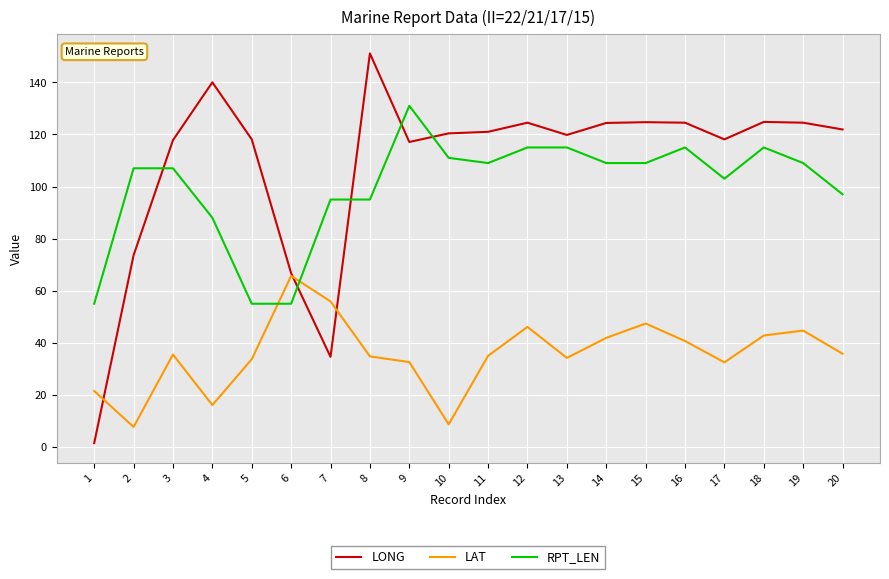

How many lines are shown in the chart?

3